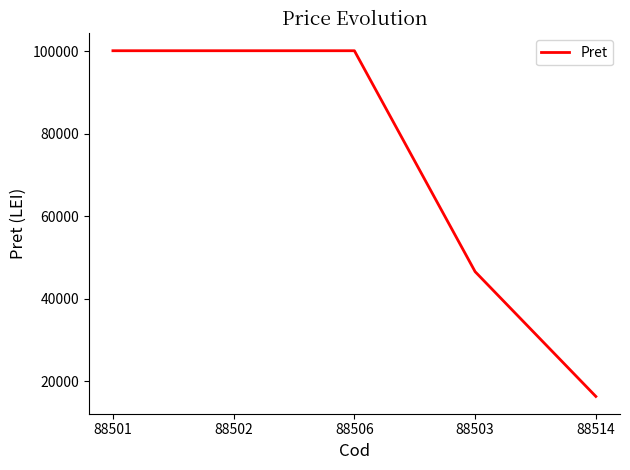

Approximately how many times larger is the value at 88514 compared to 88506?

0.2